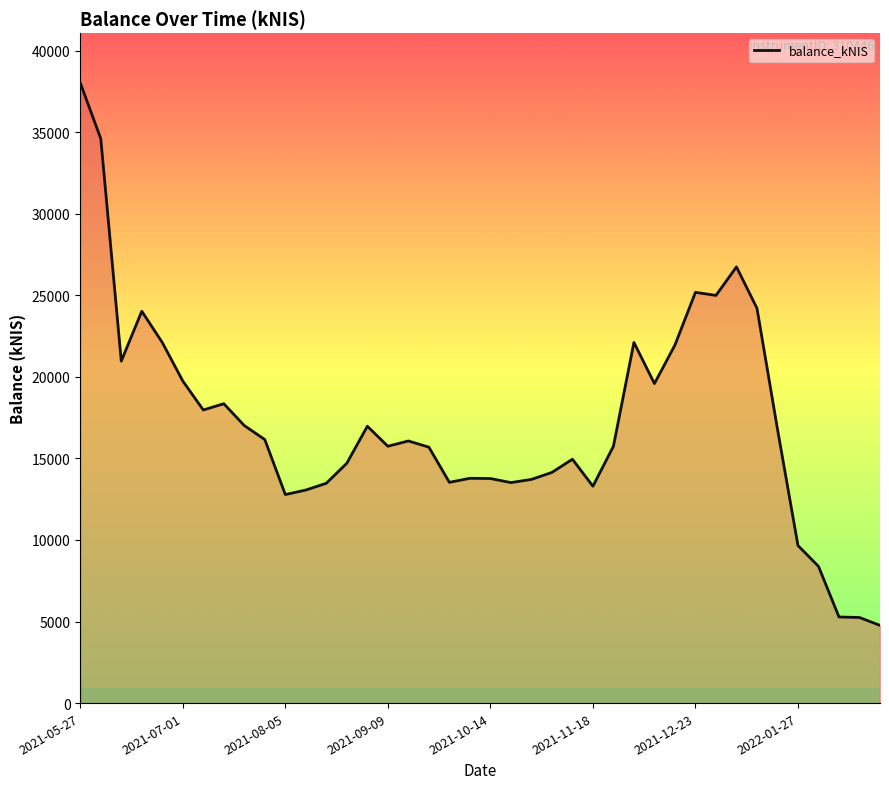

What value does the data have at 2021-09-09?

15748.0